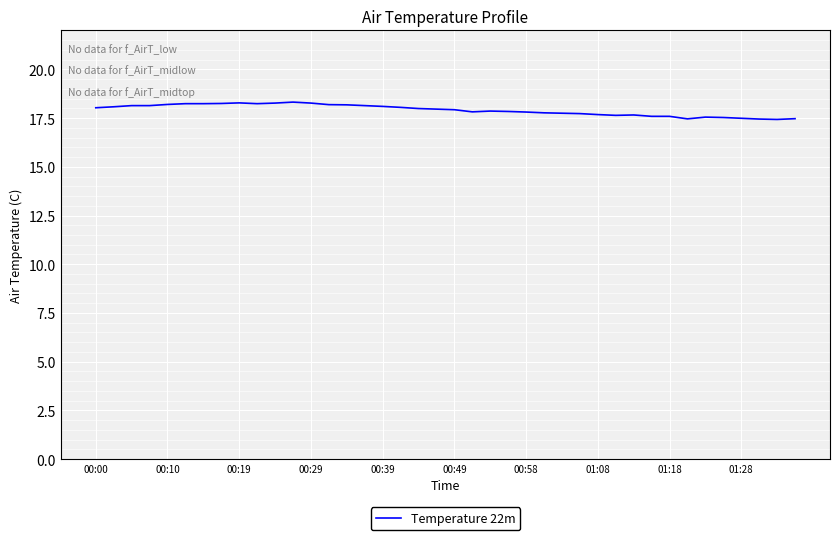

What is the minimum value shown in the chart?

17.4